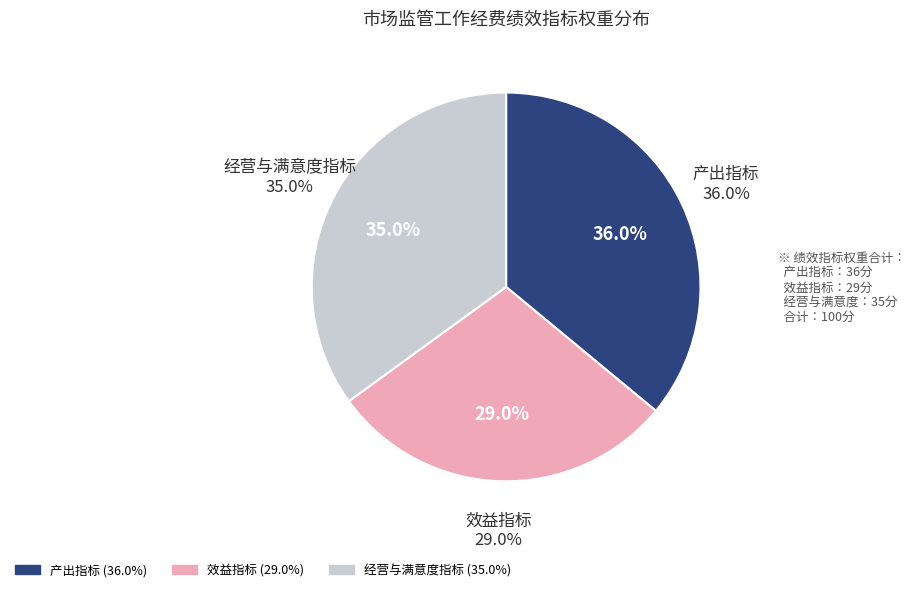

The 烟花爆竹销售 slice represents 11% of the pie. True or false?

False